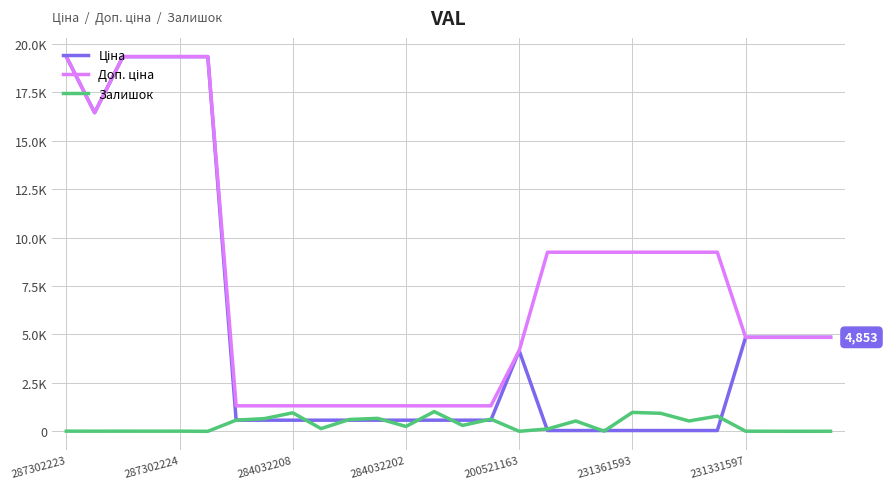

Does the chart display data point markers on the line(s)?

No